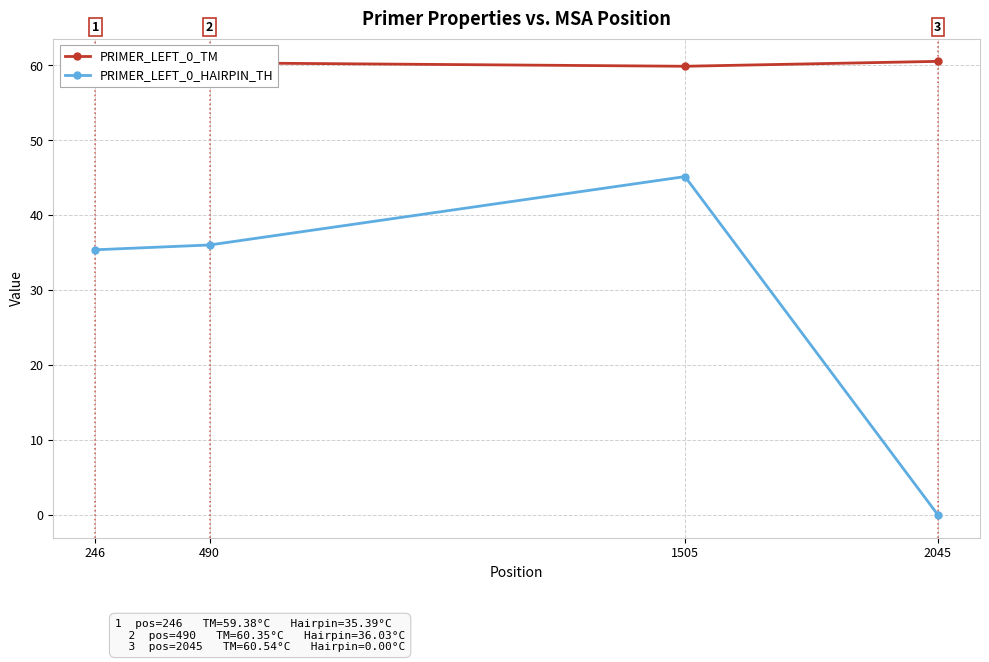

Reading right to left, transcribe all the data shown in this chart.

PRIMER_LEFT_0_TM: 2045=60.5	1505=59.9	490=60.4	246=59.4
PRIMER_LEFT_0_HAIRPIN_TH: 2045=0.0	1505=45.2	490=36.0	246=35.4